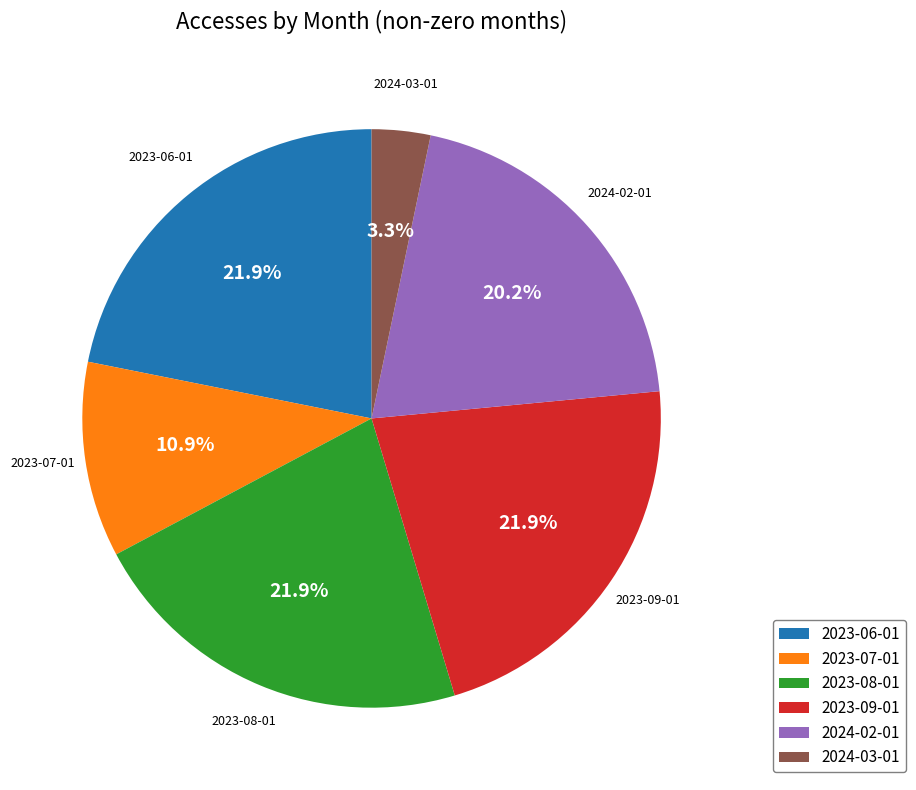

Count the number of slices in the pie.

6